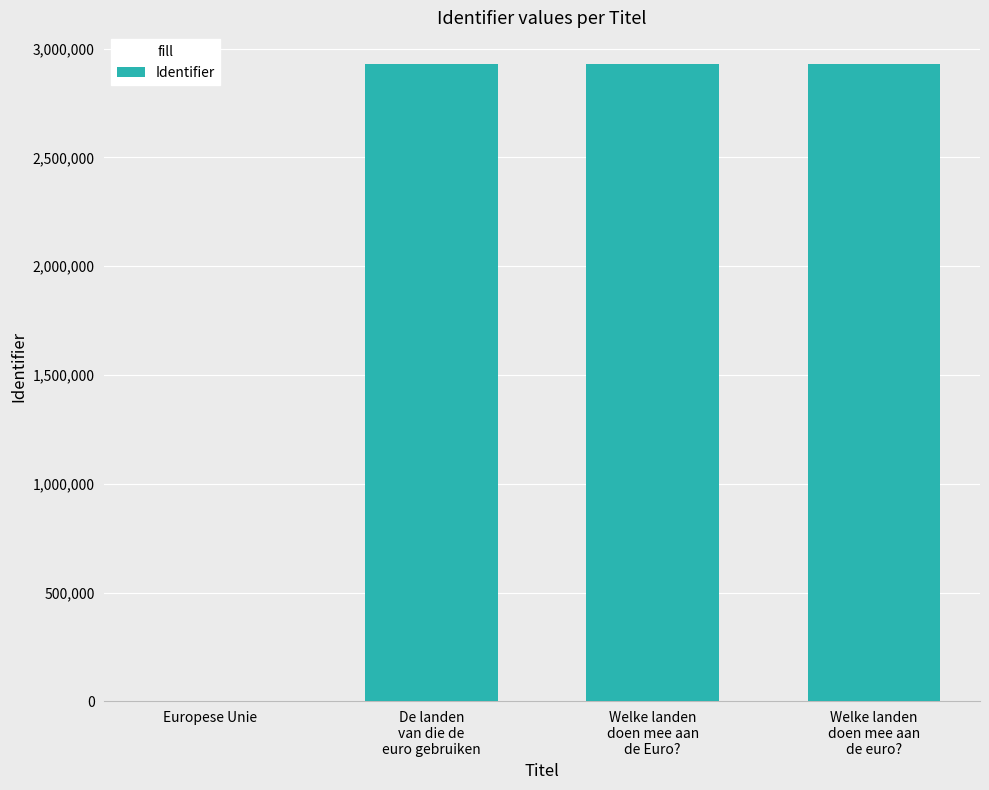

What is the sum of all values?

8784517